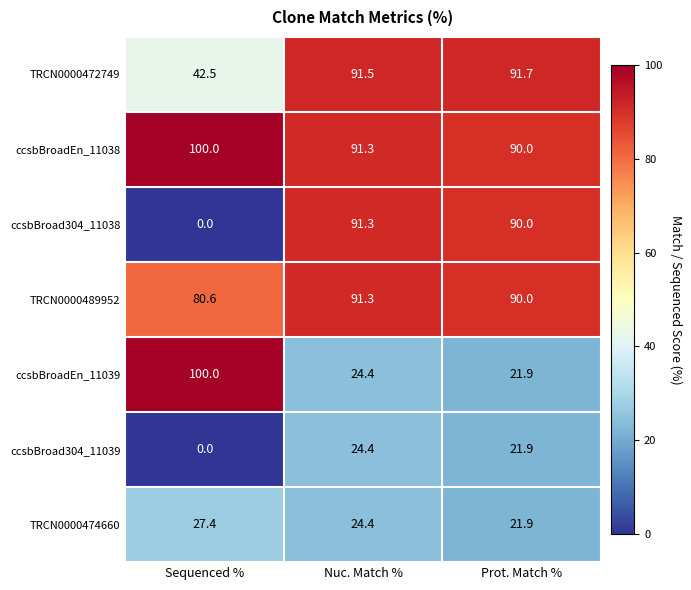

What is the difference between the maximum and second lowest values in the ccsbBroadEn_11038 series?

8.7